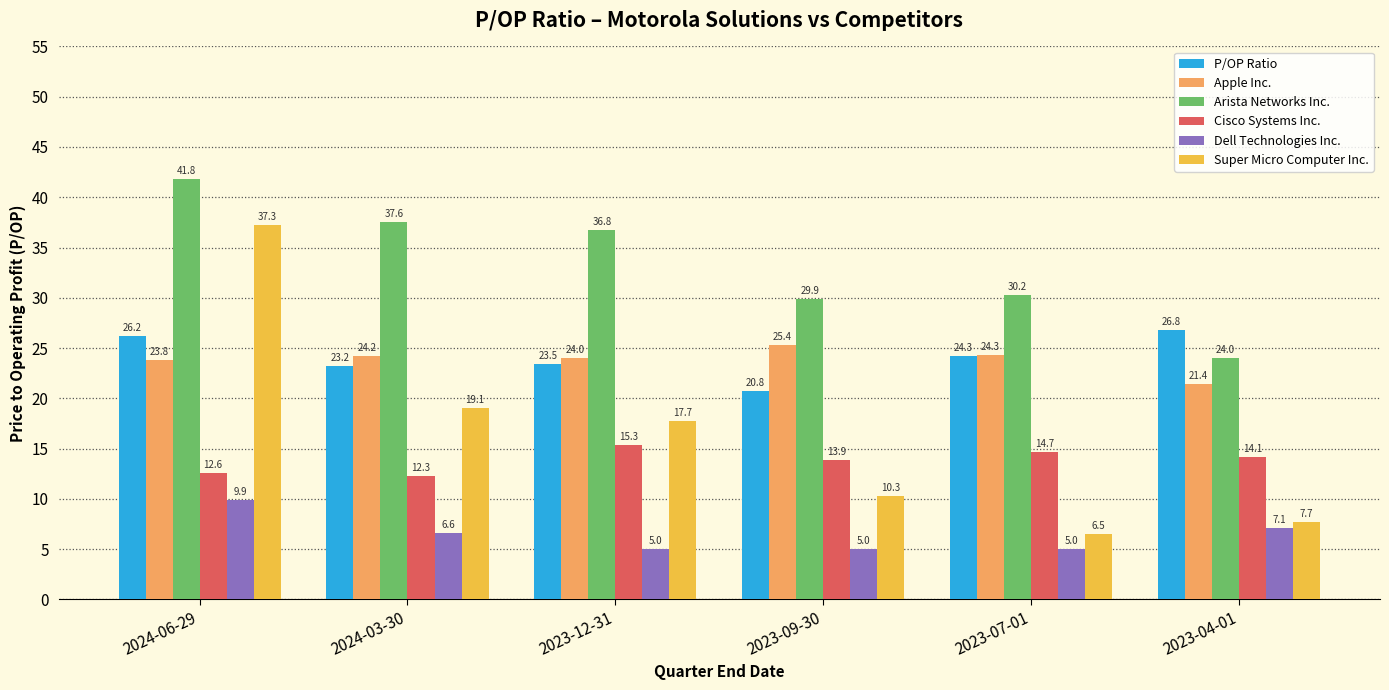

What is the spread (max minus min) of values at 2023-04-01?

19.7